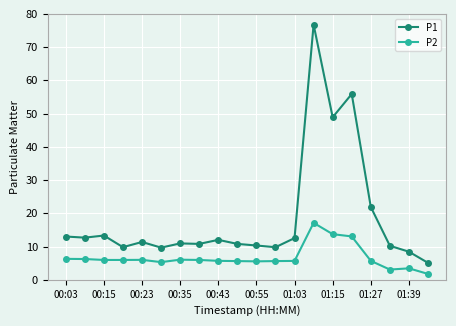

Rank the series by their maximum value, from highest to lowest.

P1, P2